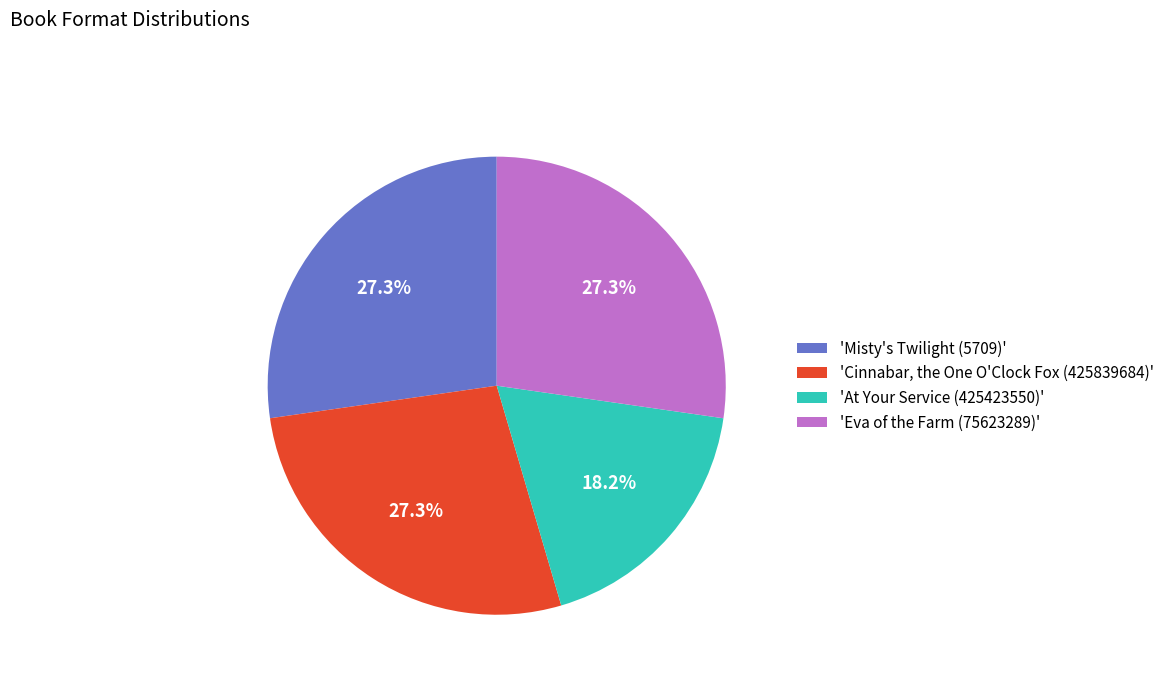

Approximately how many times larger is the value at 'Eva of the Farm (75623289)' compared to 'Misty's Twilight (5709)'?

1.0